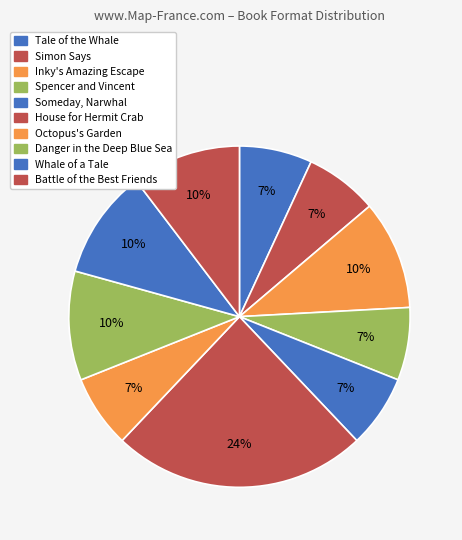

Is it true that Simon Says is 1% of the pie?

False